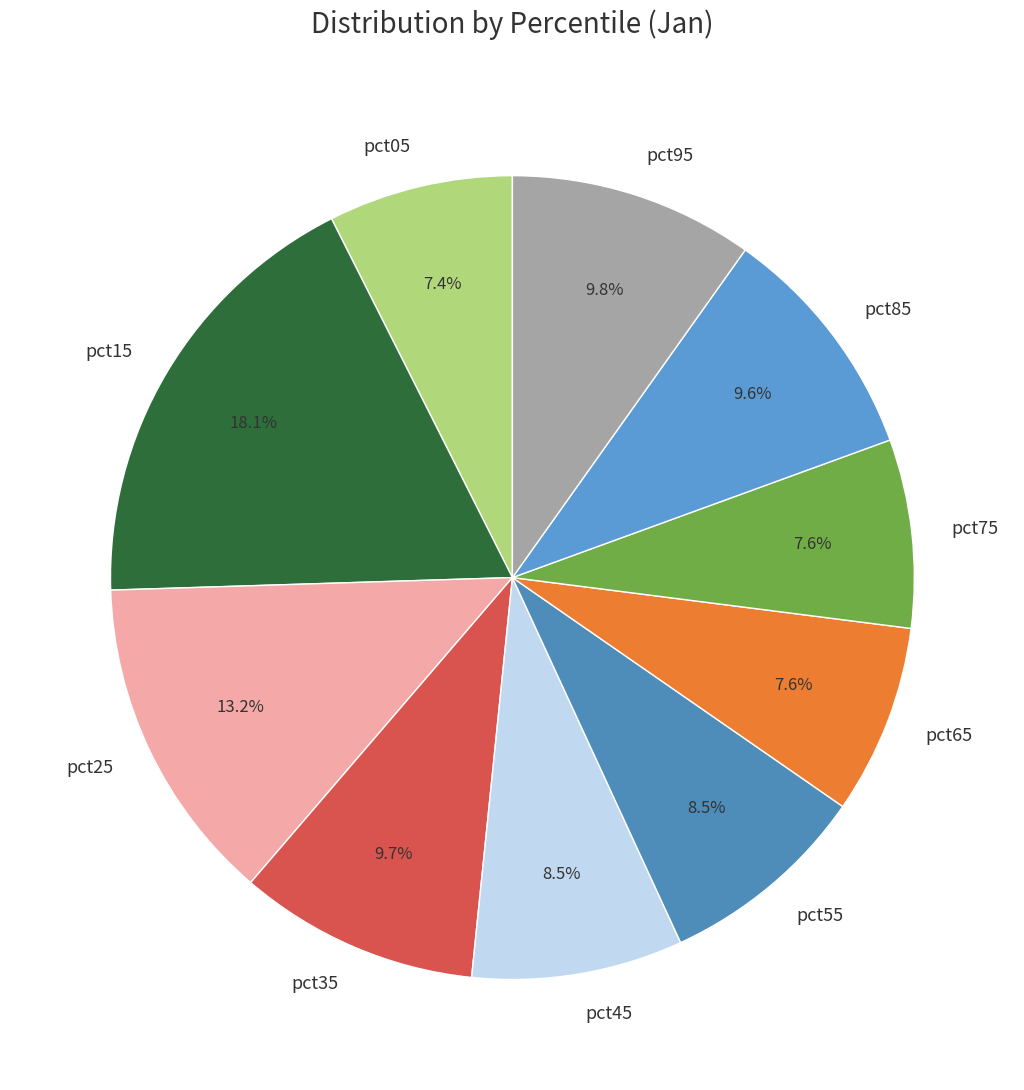

Count the number of slices in the pie.

10